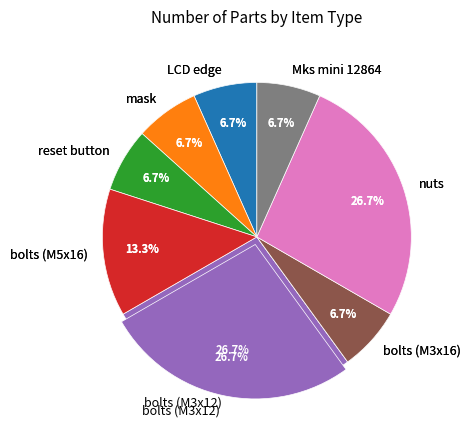

To the nearest percent, what is the difference between the largest and smallest slice percentages?

20%